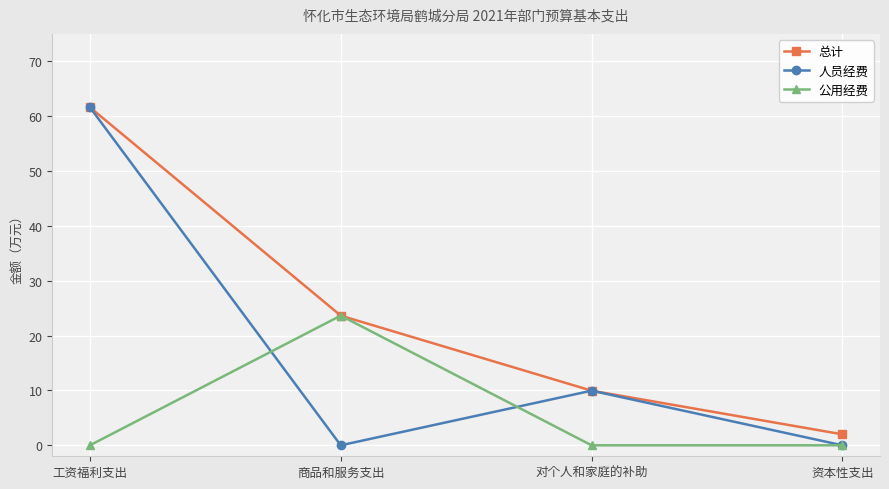

Rank the series by their average value, from highest to lowest.

总计, 人员经费, 公用经费